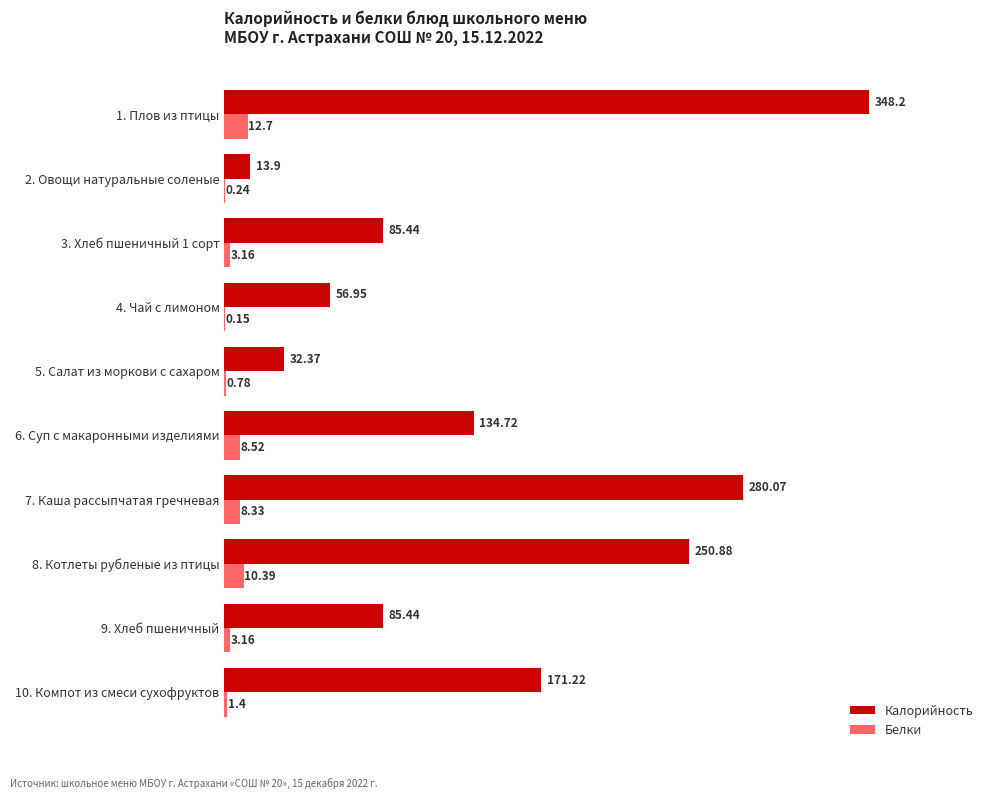

What is the sum of all Белки values?

48.8